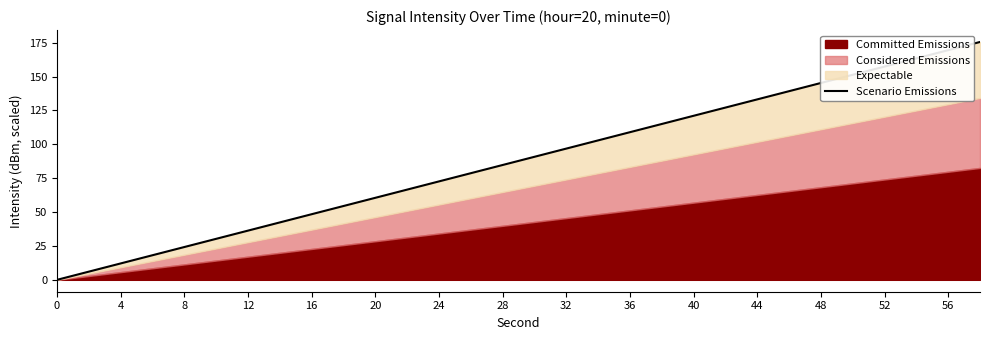

What is the sum of all values?

2633.5